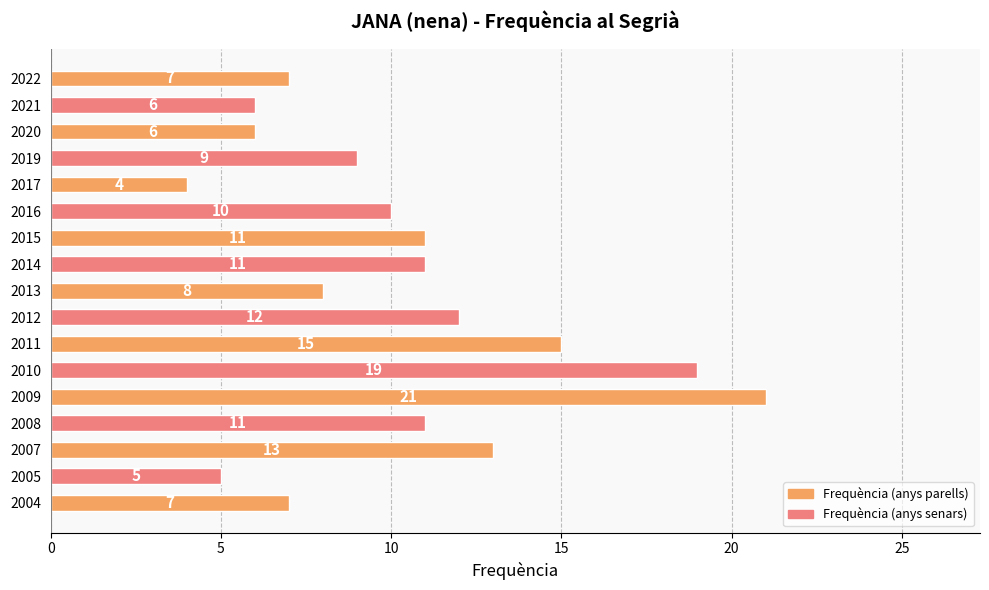

How many values are below 10?

8